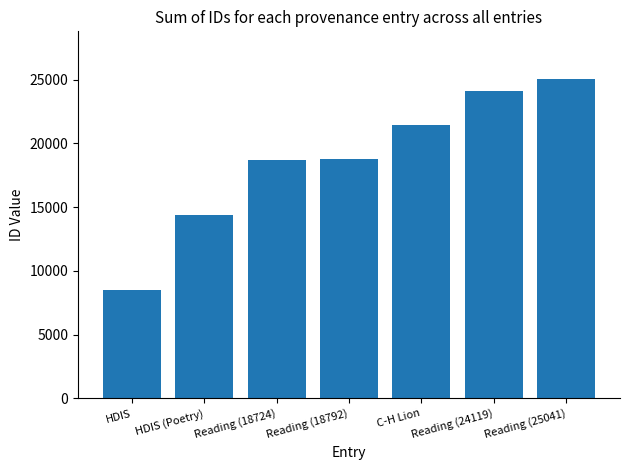

What is the change in value from HDIS to Reading (18792)?

+10315